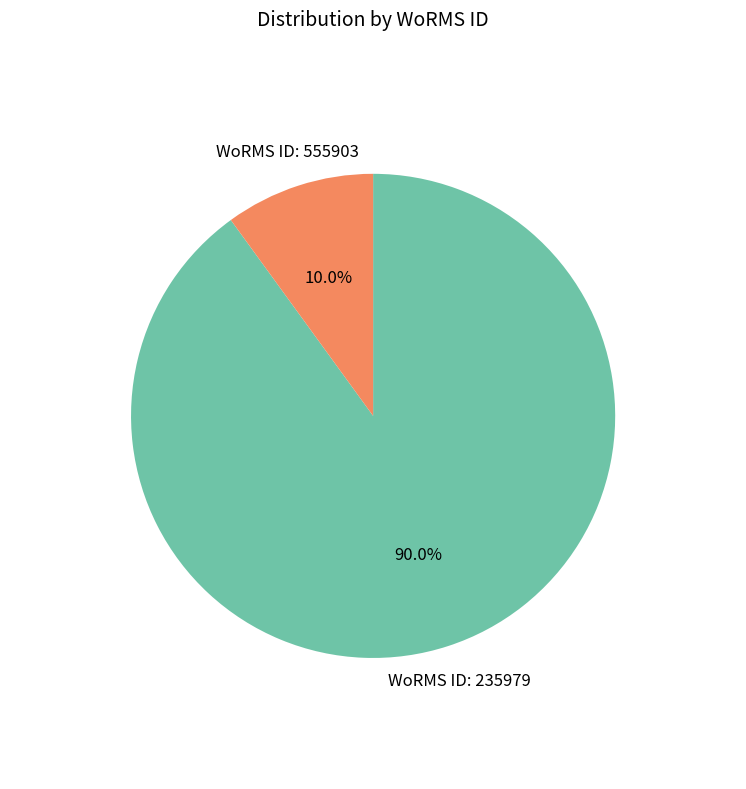

How many segments does this pie chart have?

2